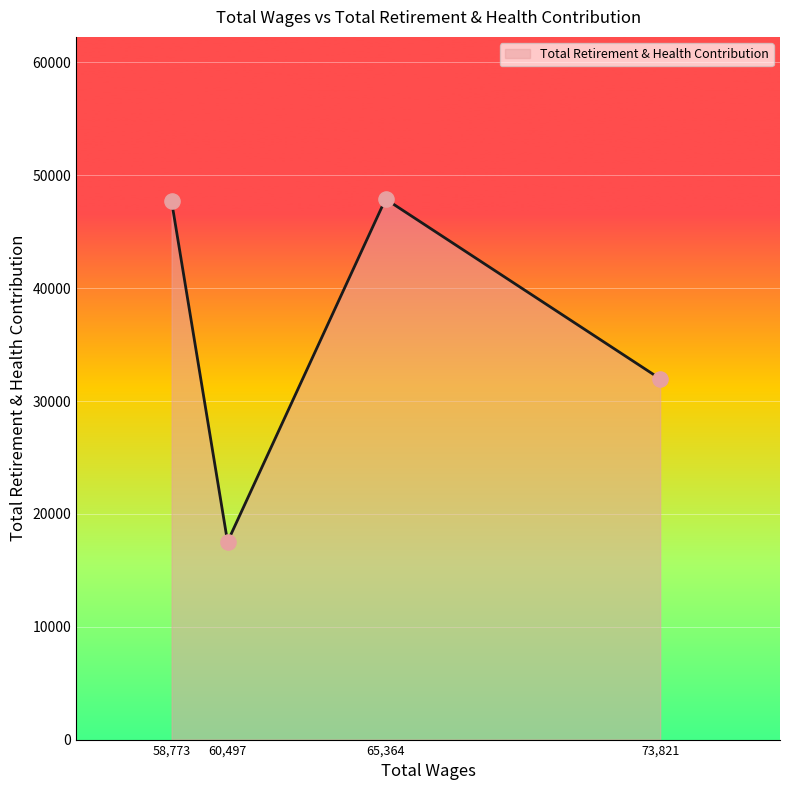

Approximately how many times larger is the value at 65,364 compared to 73,821?

1.5